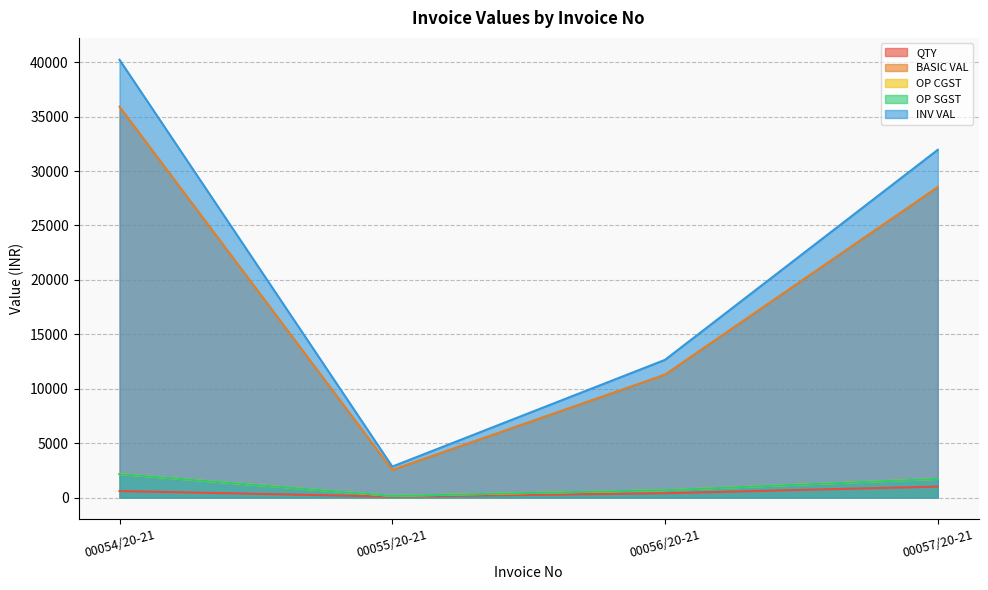

Reading right to left, list all the values displayed in this chart.

QTY: 1010.0	400.0	90.0	600.0
BASIC VAL: 28532.5	11300.0	2542.5	35916.0
OP CGST: 1712.0	678.0	152.6	2155.0
OP SGST: 1712.0	678.0	152.6	2155.0
INV VAL: 31956.4	12656.0	2847.6	40225.9